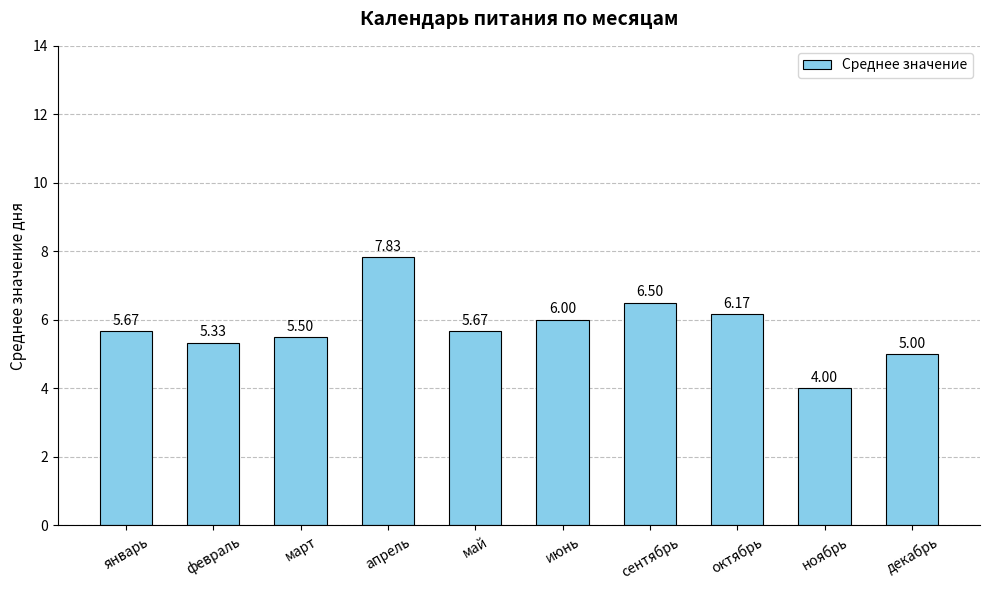

What position from the right is январь?

10